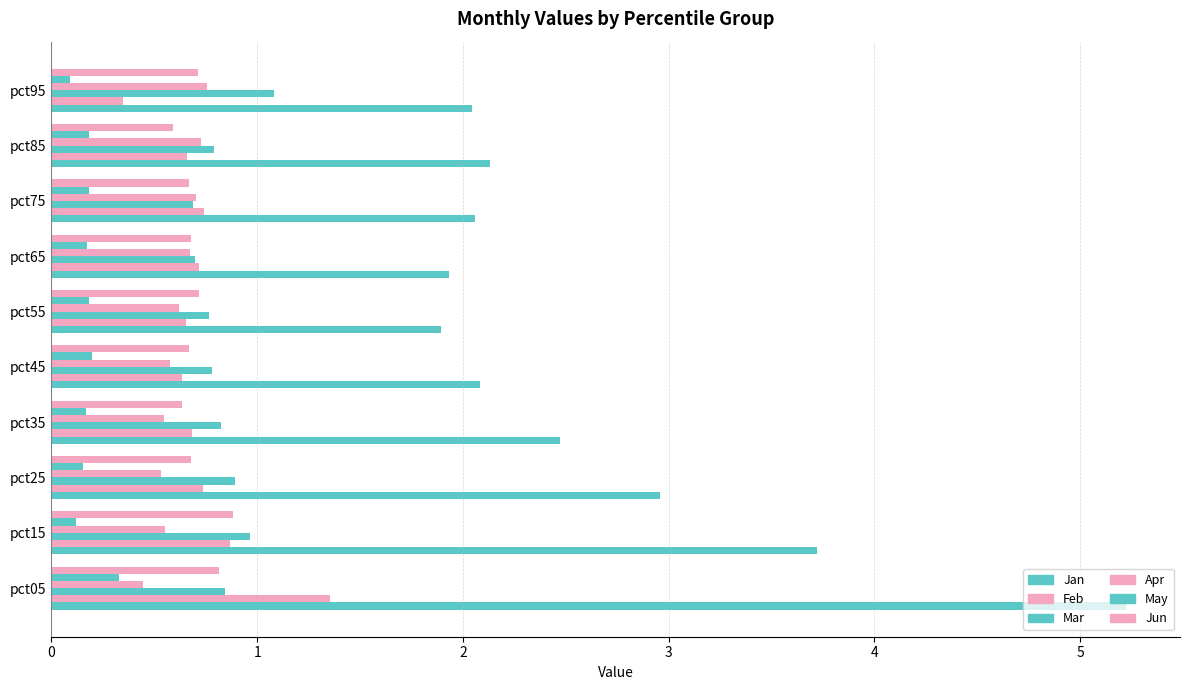

What is the value of the Mar bar at the 1st from the left?

0.8